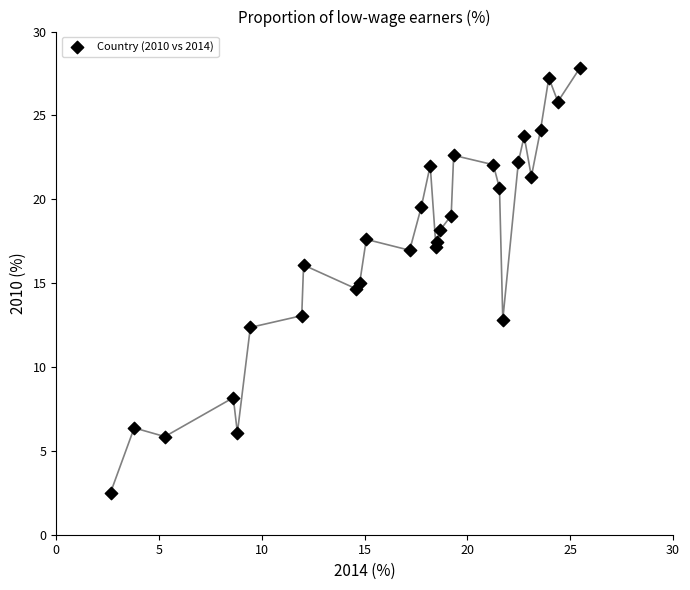

What is the range of Y values (max minus min)?

25.3